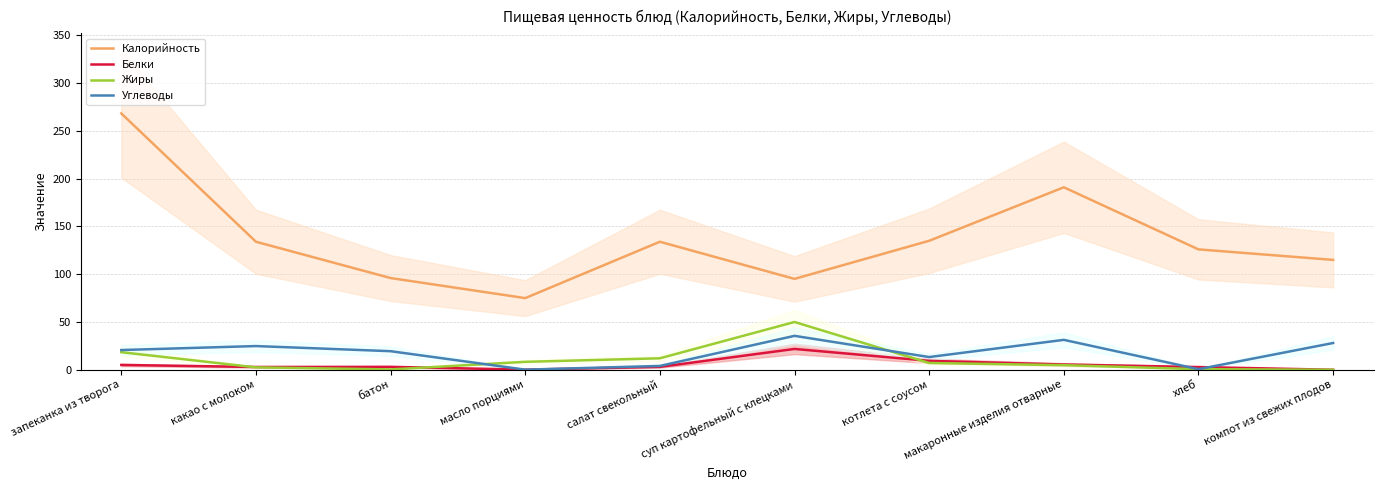

What is the label of the 6th point from the left?

суп картофельный с клецками